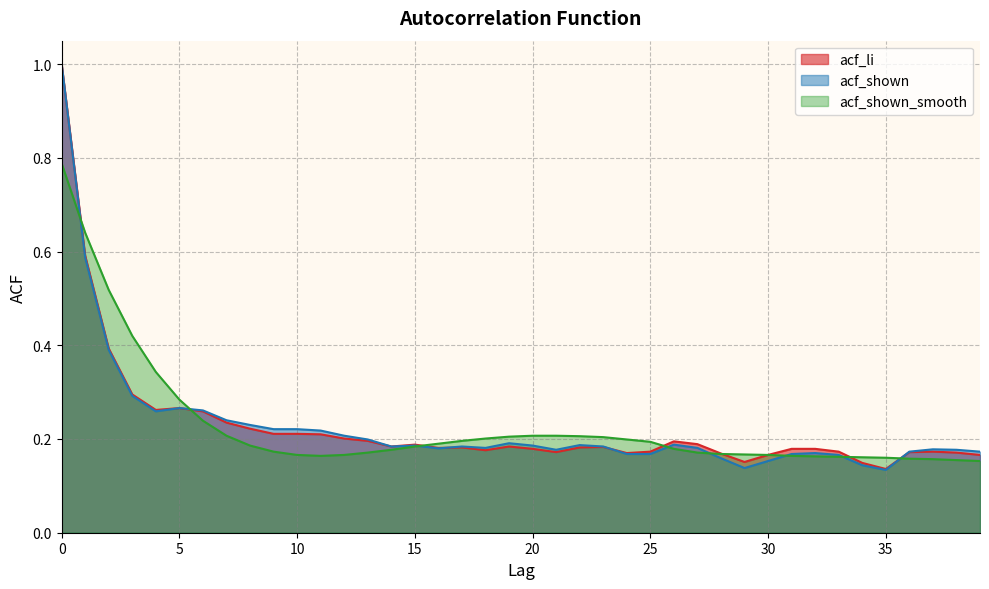

What are all the series names shown in the legend?

acf_li, acf_shown, acf_shown_smooth